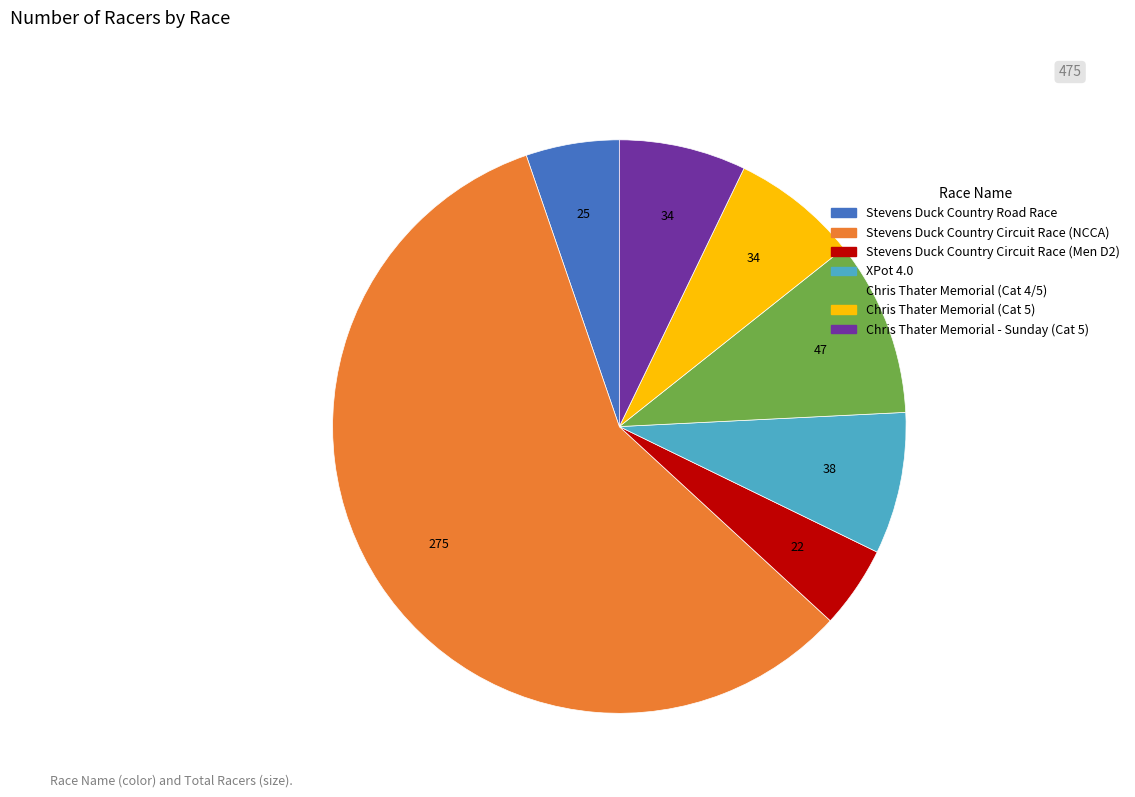

Which category has the biggest portion of the pie?

Stevens Duck Country Circuit Race (NCCA)